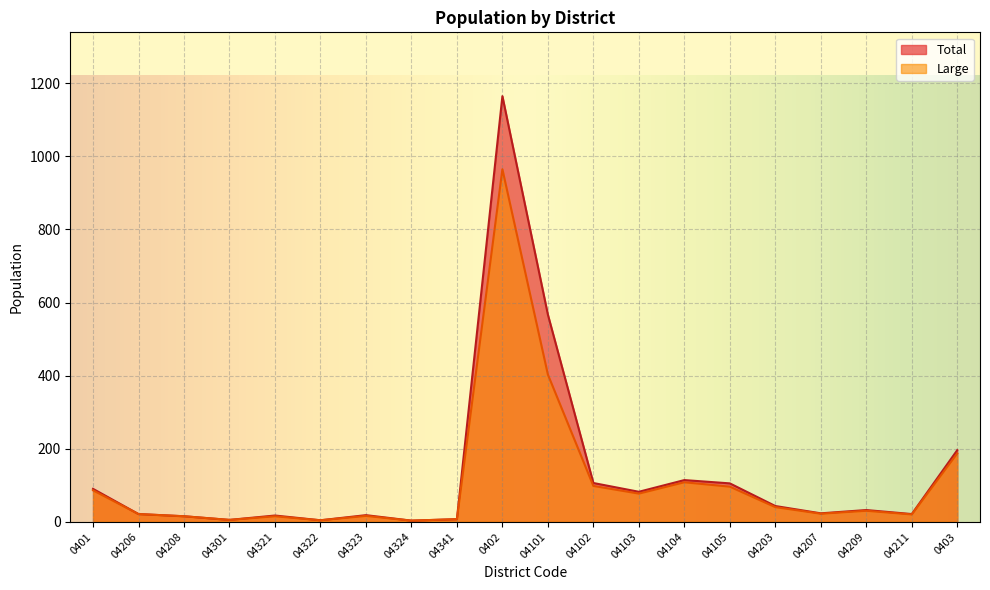

True or false: Total and Large intersect in this chart.

False